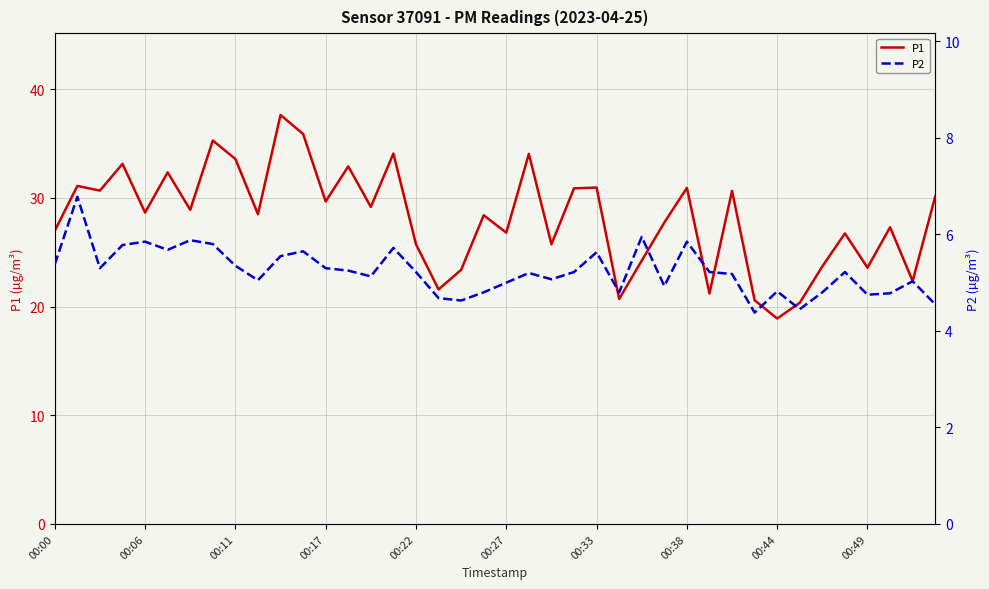

At how many categories does at least one series exceed 20?

39